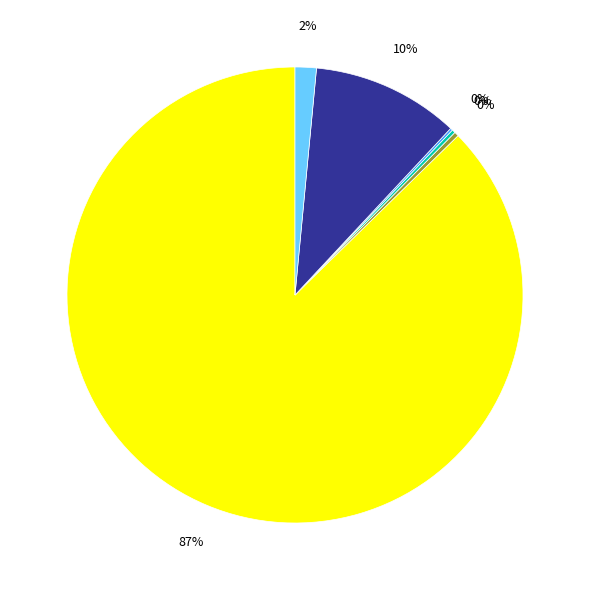

Does any single category account for the majority?

Yes